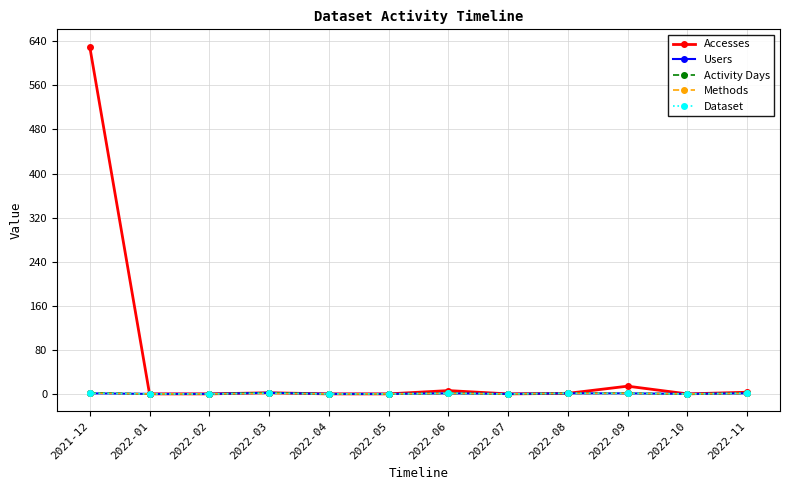

Which has a higher value, 2022-06 or 2022-08?

2022-06